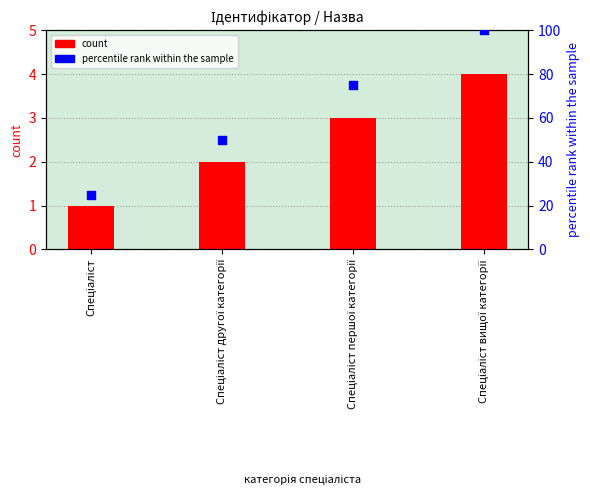

At how many categories does at least one series exceed 72?

2